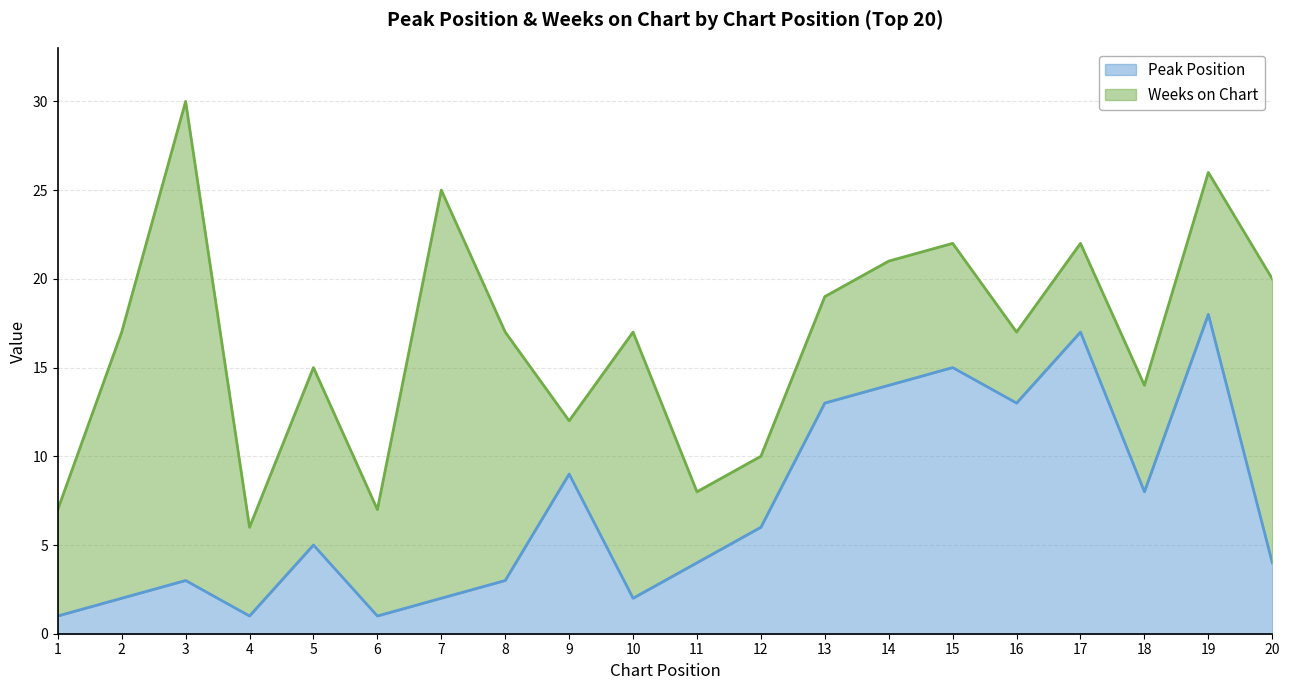

At which label does the data first exceed 5?

9